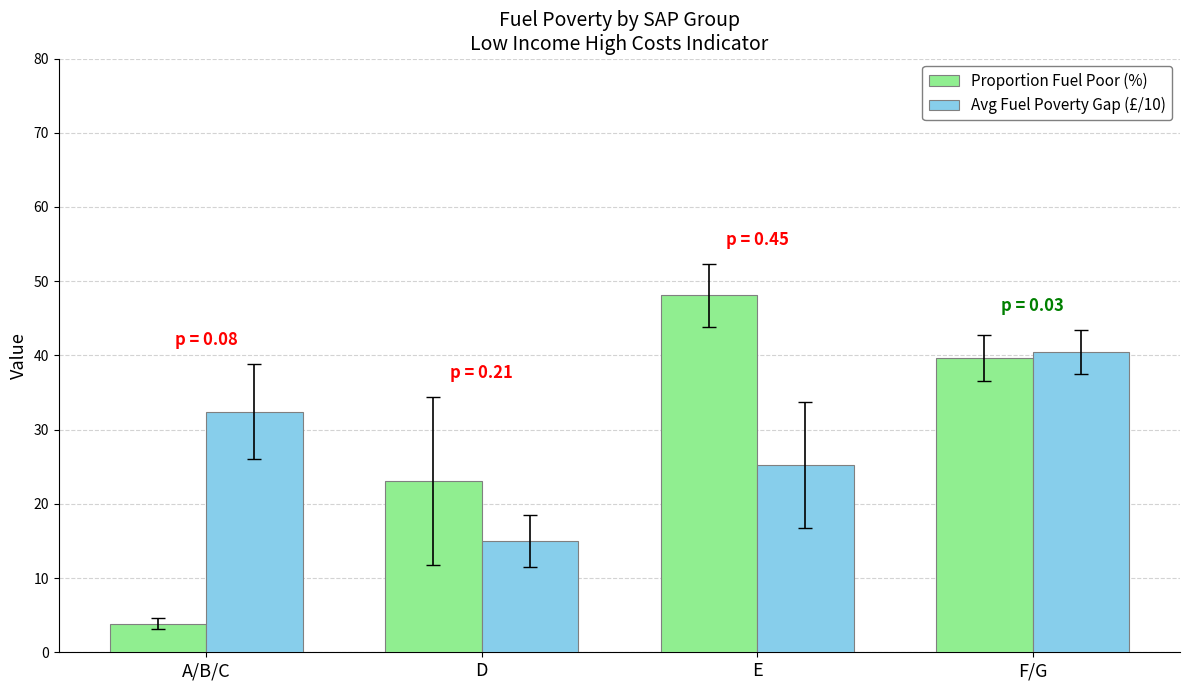

What is the difference between the Proportion Fuel Poor (%) values at D and F/G?

16.5